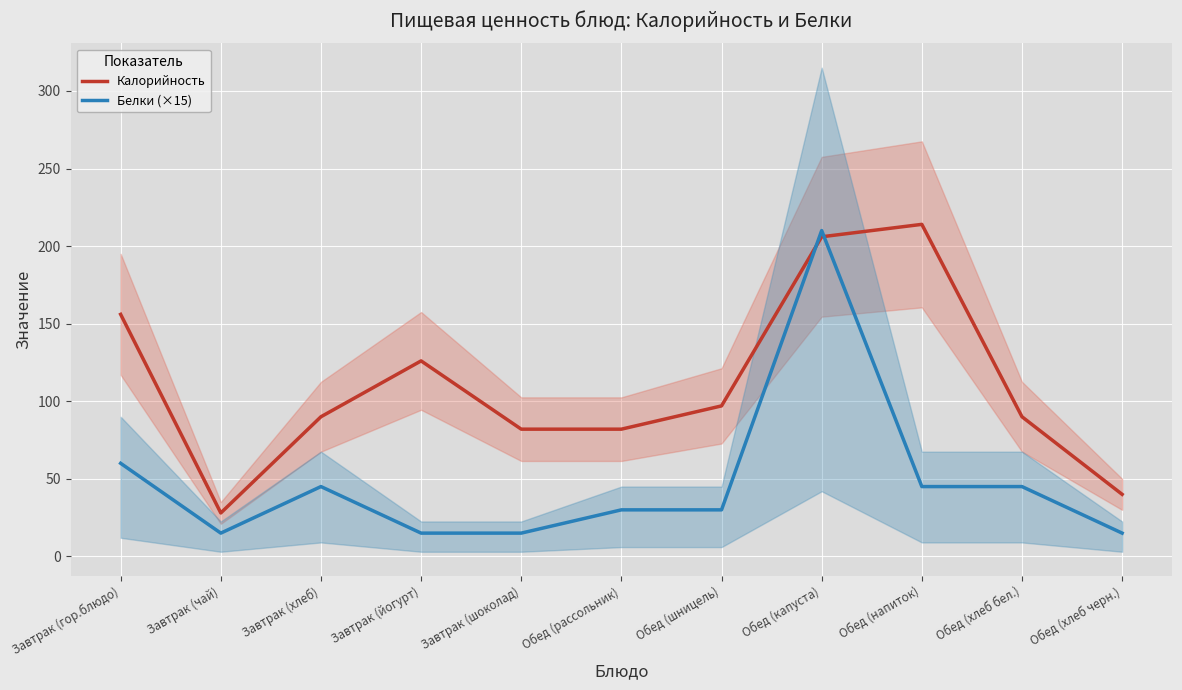

Reading right to left, transcribe all the data shown in this chart.

Калорийность: Обед (хлеб черн.)=40	Обед (хлеб бел.)=90	Обед (напиток)=214	Обед (капуста)=206	Обед (шницель)=97	Обед (рассольник)=82	Завтрак (шоколад)=82	Завтрак (йогурт)=126	Завтрак (хлеб)=90	Завтрак (чай)=28	Завтрак (гор.блюдо)=156
Белки (×15): Обед (хлеб черн.)=15	Обед (хлеб бел.)=45	Обед (напиток)=45	Обед (капуста)=210	Обед (шницель)=30	Обед (рассольник)=30	Завтрак (шоколад)=15	Завтрак (йогурт)=15	Завтрак (хлеб)=45	Завтрак (чай)=15	Завтрак (гор.блюдо)=60